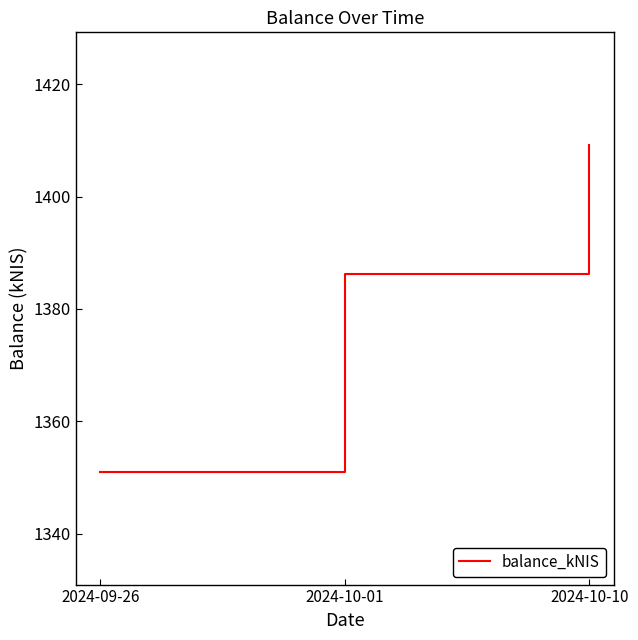

What is the smallest value displayed?

1351.0